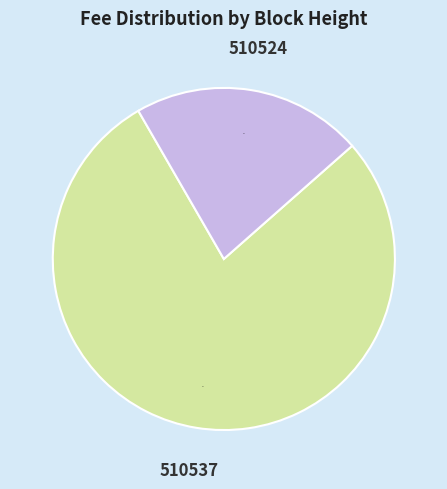

What is the smallest slice in the pie chart?

510524